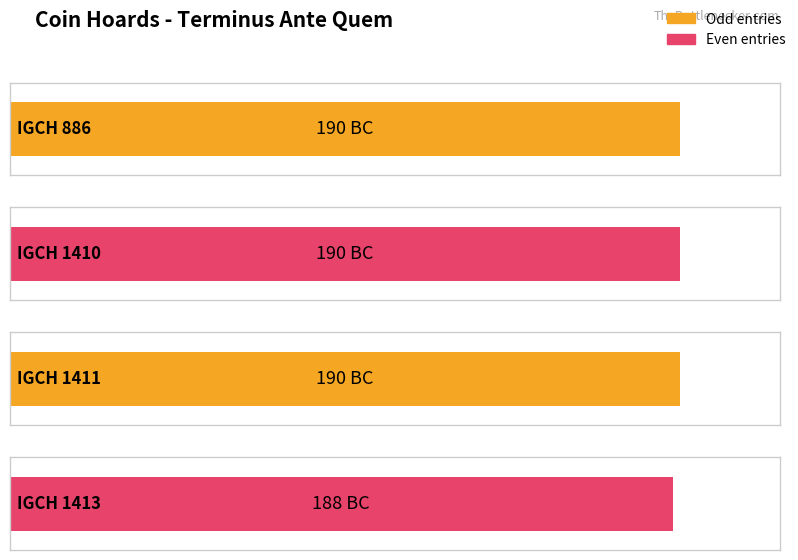

What is the sum of the values at IGCH 1410 and IGCH 1411?

-380